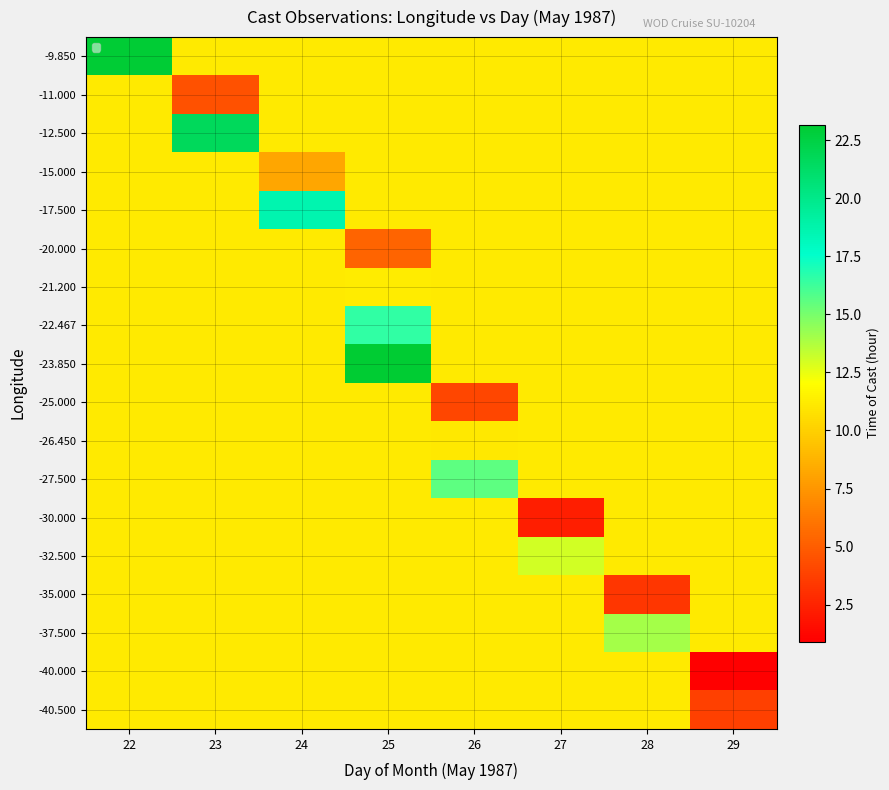

At which category is the sum across all series the highest?

22